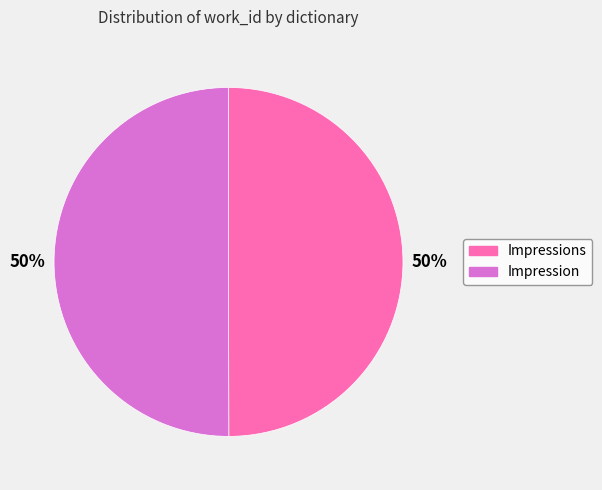

To the nearest percent, what is the average slice percentage?

50%